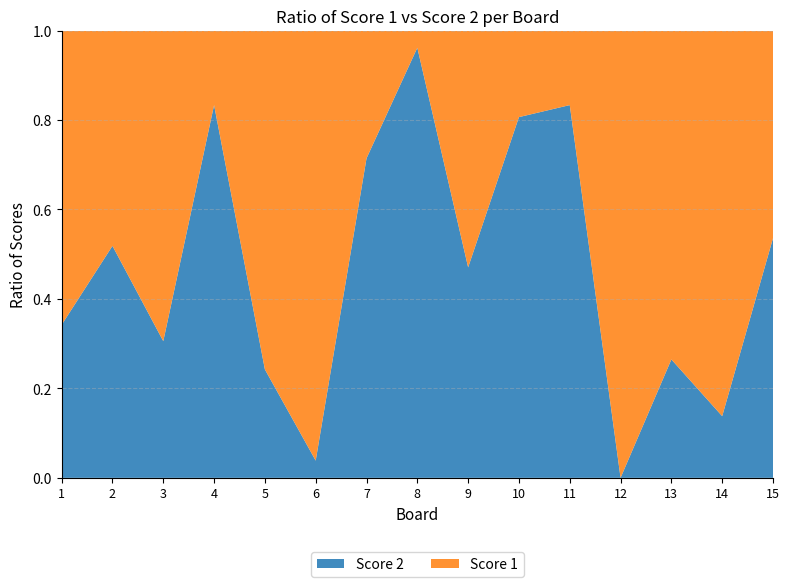

Reading left to right, extract all data points from this chart.

Score 1: 25	13	25	5	25	25	10	1	18	6	5	25	25	25	13
Score 2: 13	14	11	25	8	1	25	25	16	25	25	0	9	4	15